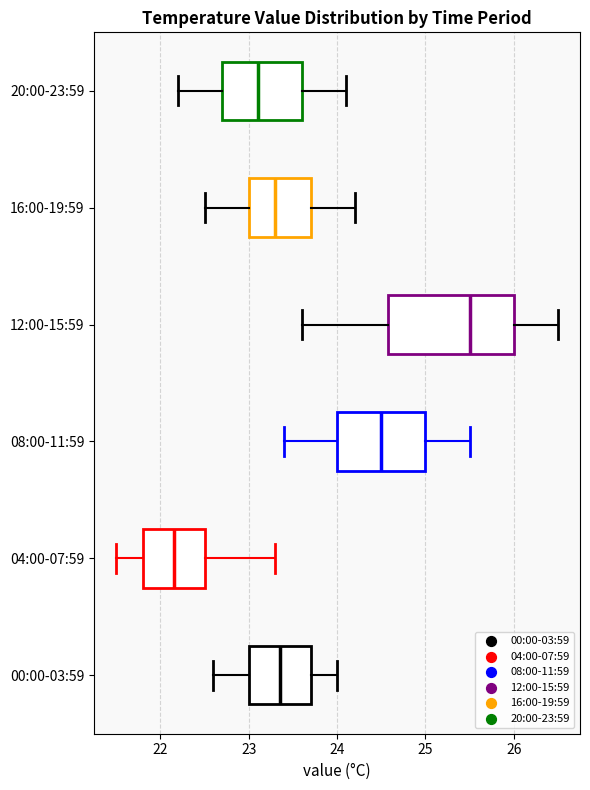

Where does the left whisker of the box for 08:00-11:59 end on the x-axis? The values are not printed on the chart, so give them approximately, as read against the axis.

23.4